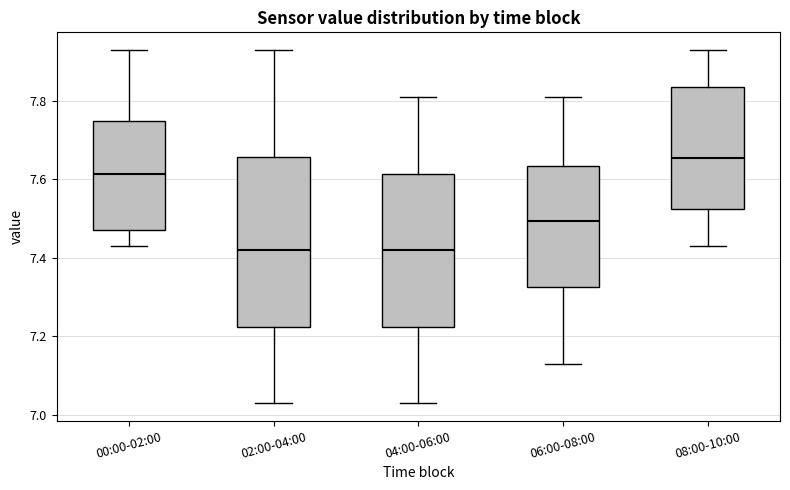

Reading left to right, transcribe this box plot: for each box, give where its median line is, the range the box spans, and where its two whiskers end, as read against the y-axis. The values are not printed on the chart, so give them approximately, as read against the axis.

00:00-02:00: median 7.62, box 7.48 to 7.76, whiskers 7.44 to 7.94
02:00-04:00: median 7.42, box 7.22 to 7.66, whiskers 7.04 to 7.94
04:00-06:00: median 7.42, box 7.22 to 7.62, whiskers 7.04 to 7.82
06:00-08:00: median 7.50, box 7.32 to 7.64, whiskers 7.14 to 7.82
08:00-10:00: median 7.66, box 7.52 to 7.84, whiskers 7.44 to 7.94